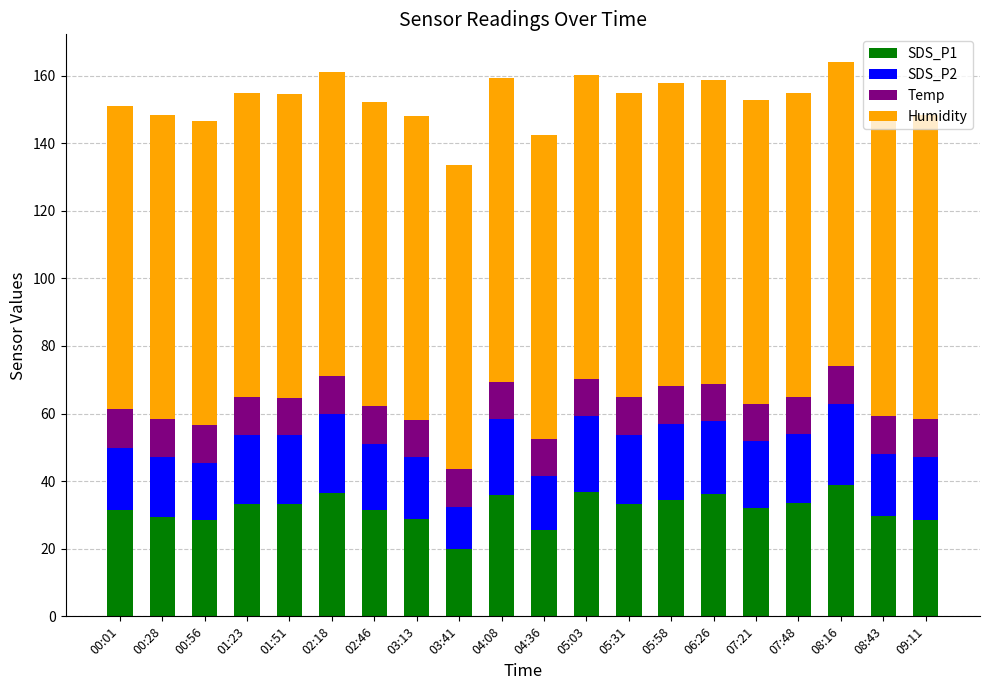

The SDS_P1 series shows 21.7 at 02:18. True or false?

False